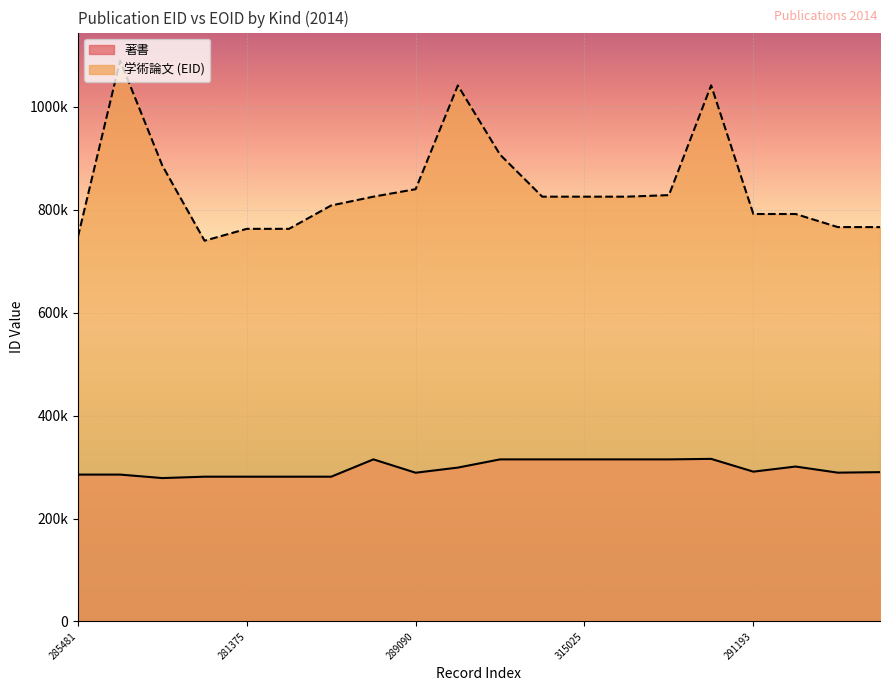

Reading left to right, transcribe all the data shown in this chart.

著書: 285481=285481	285480=285480	278701=278701	281383=281383	281375=281375	281381=281381	281385=281385	315029=315029	289090=289090	299069=299069	315022=315022	315027=315027	315025=315025	315024=315024	315021=315021	316019=316019	291193=291193	301117=301117	289226=289226	290232=290232
学術論文: 285481=747423	285480=1089970	278701=885927	281383=739952	281375=763019	281381=763020	281385=808433	315029=825549	289090=840099	299069=1041624	315022=907204	315027=825547	315025=825545	315024=825544	315021=828552	316019=1041829	291193=791843	301117=791842	289226=766440	290232=766435